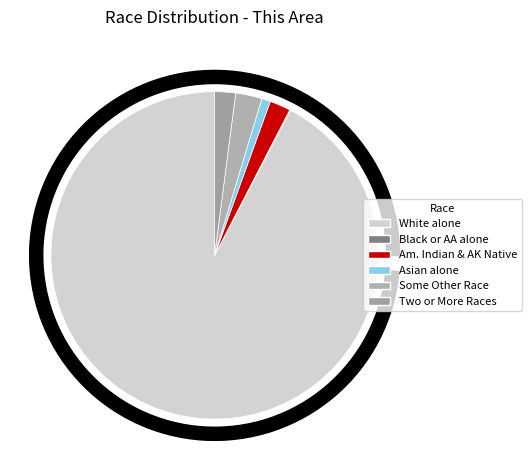

Count the number of slices in the pie.

6